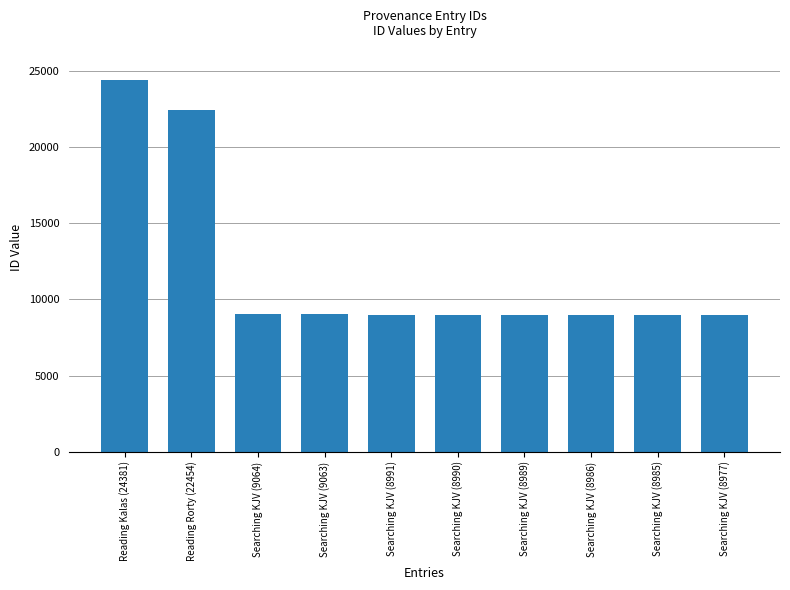

At which label does the data first exceed 8991?

Reading Kalas (24381)